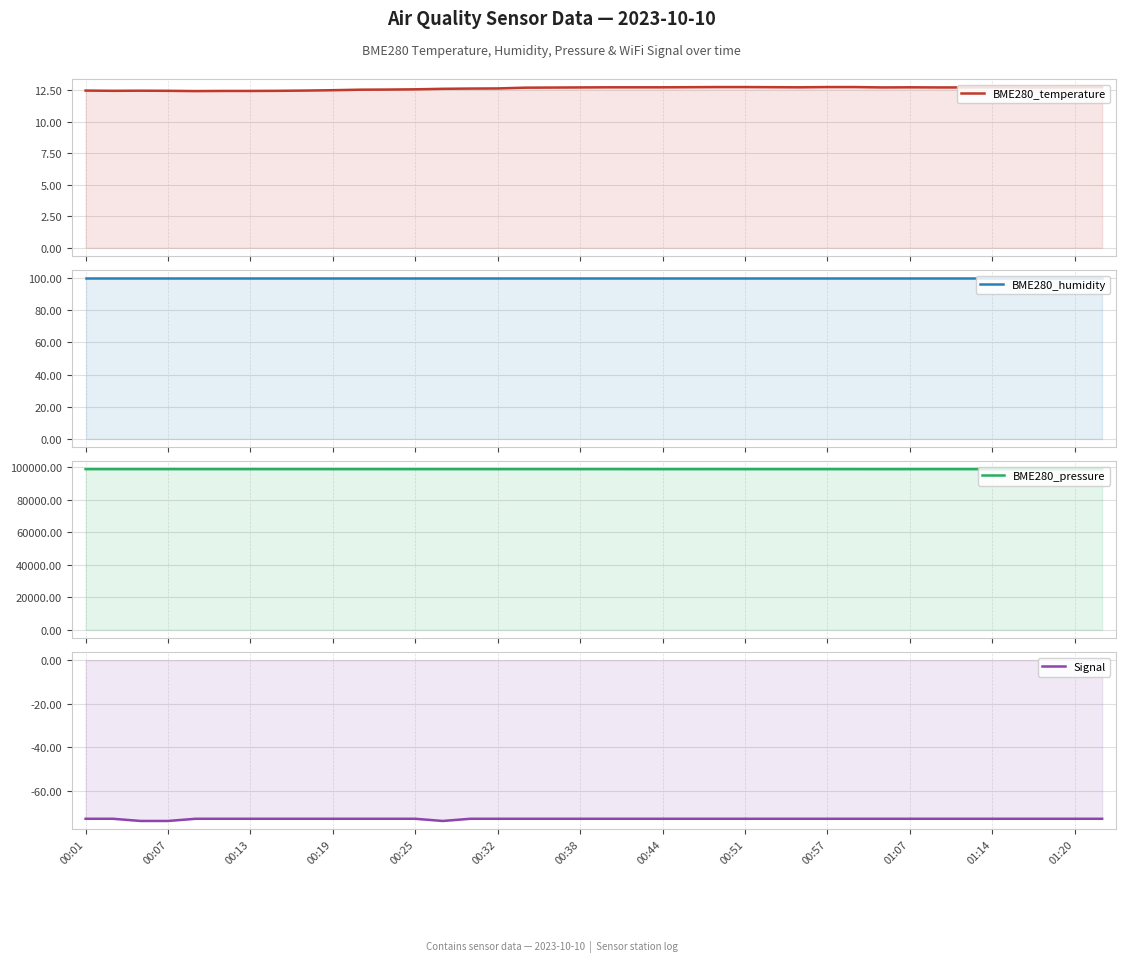

At 00:07, list the series in order from smallest to largest.

Signal, BME280_temperature, BME280_humidity, BME280_pressure